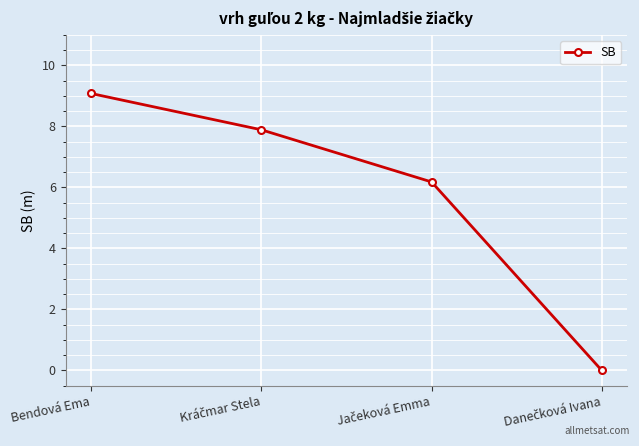

What is the value of the 2nd point from the left?

7.9